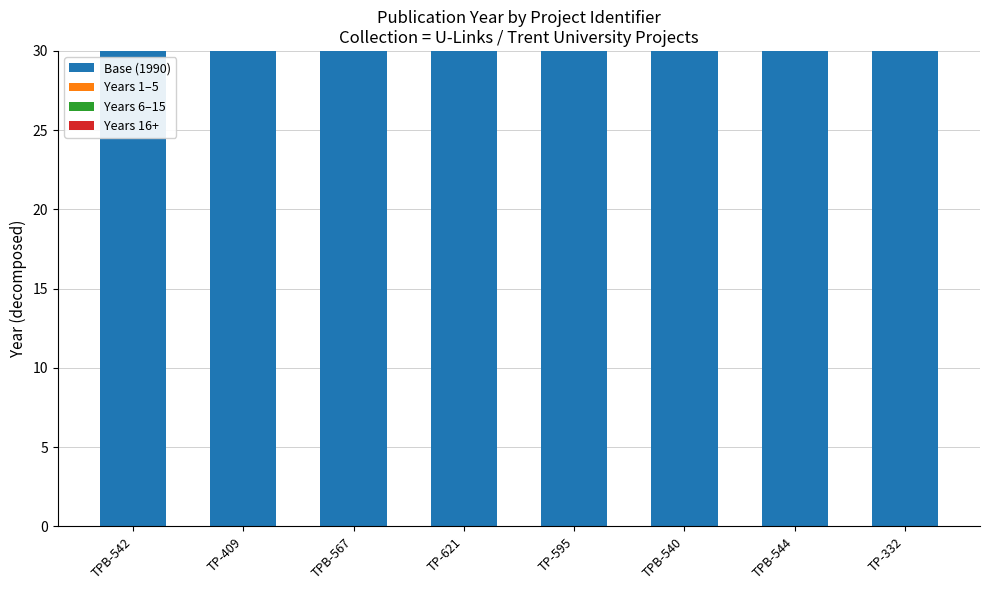

What is the maximum value for Base (1990)?

1990